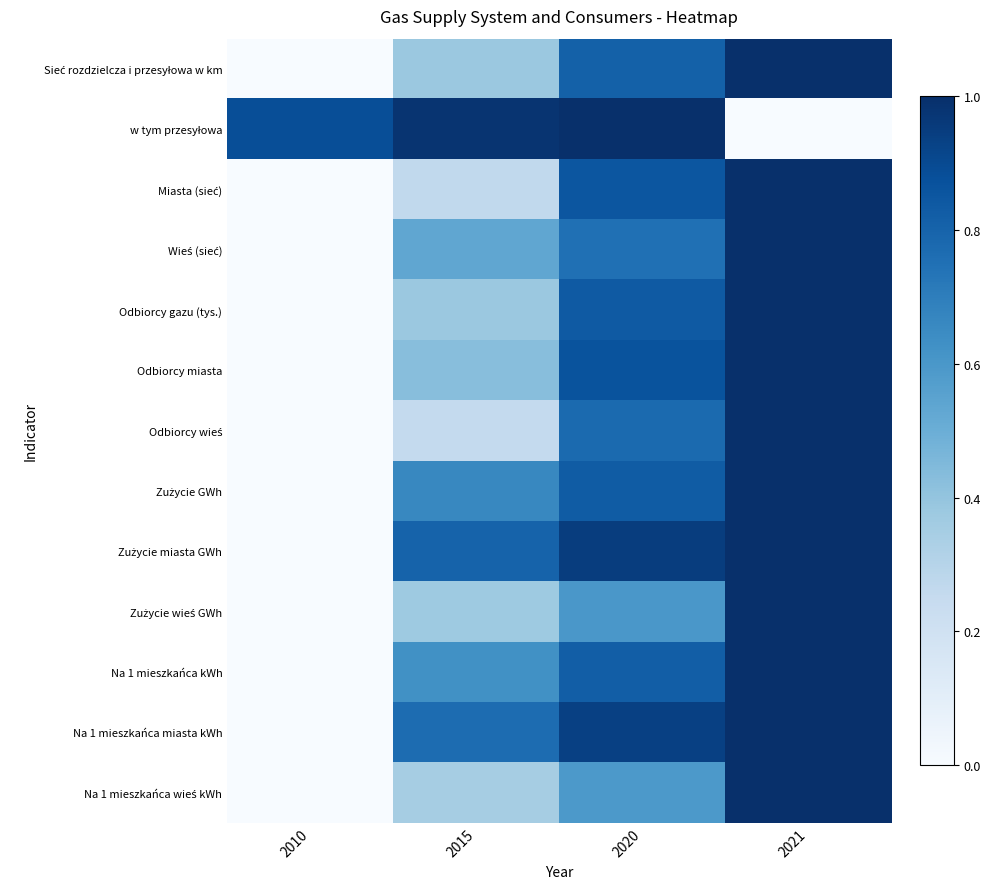

What is the total value across all series at 2021?

12.0